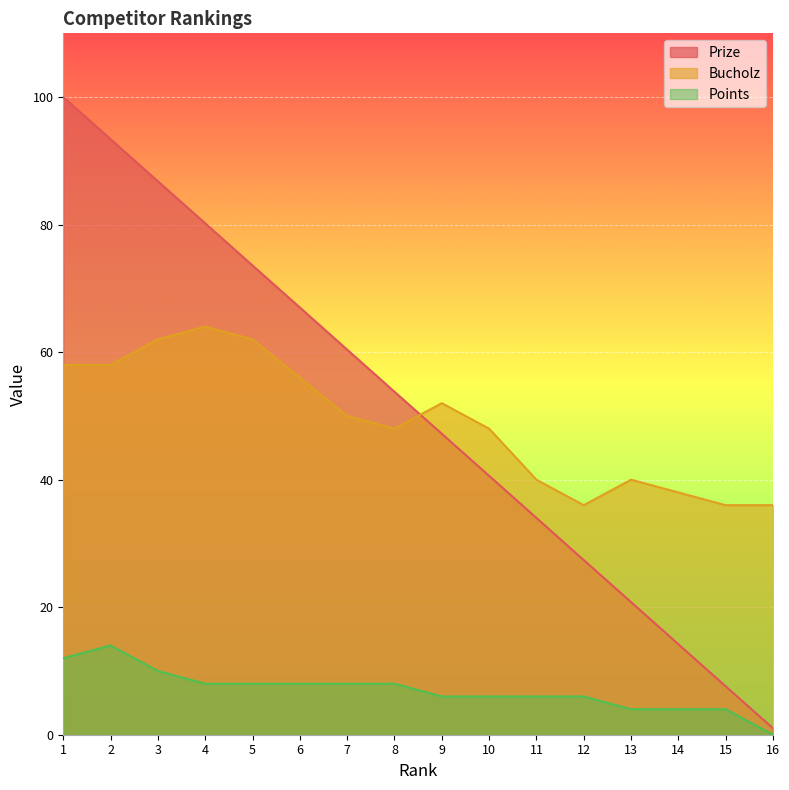

What is the sum of the Prize values at 6 and 2?

160.4